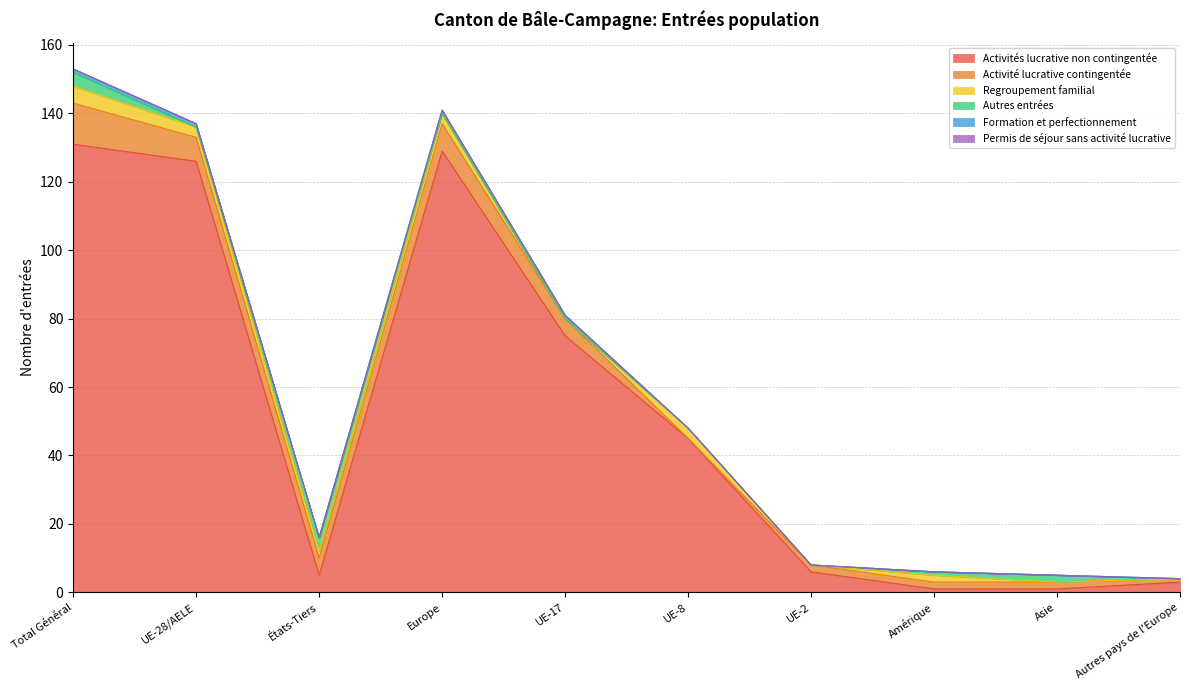

How many values in the Activité lucrative contingentée series exceed 5?

3